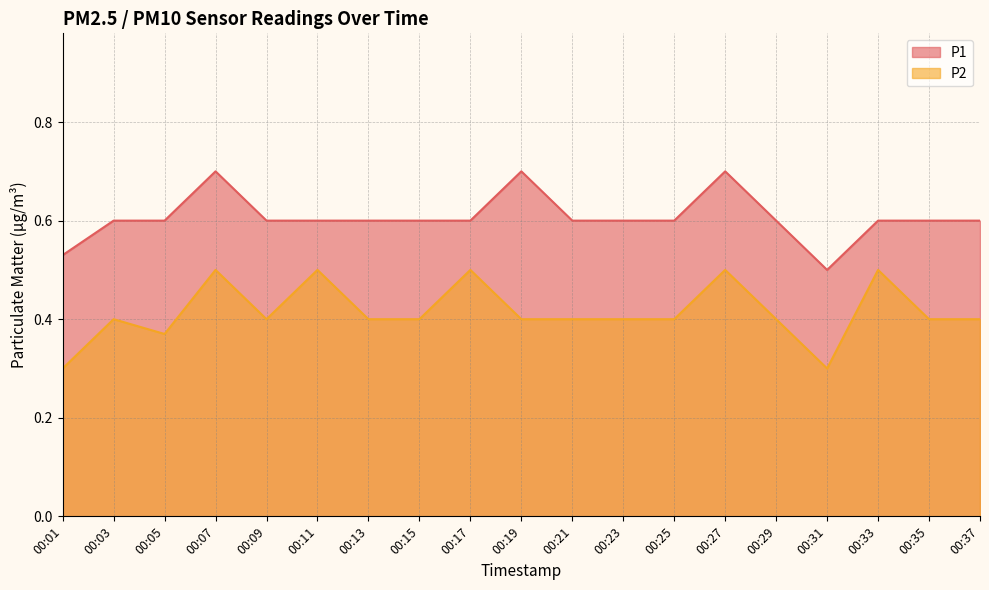

Is the value of P2 at 00:17 greater than the value of P1 at 00:03?

No